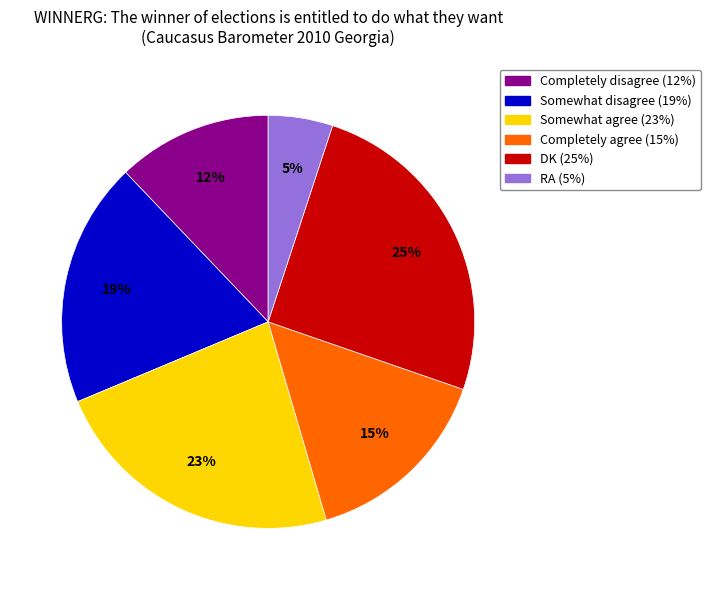

To the nearest percent, what is the combined percentage of DK and Completely disagree?

37%